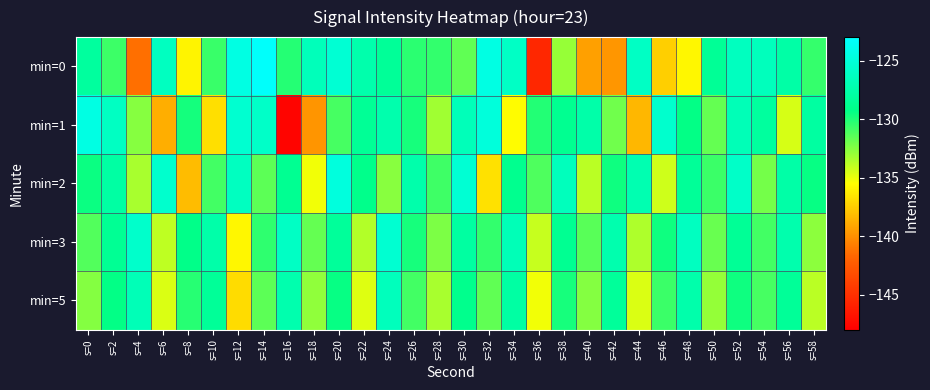

What is the spread (max minus min) of values at s=26?

3.5